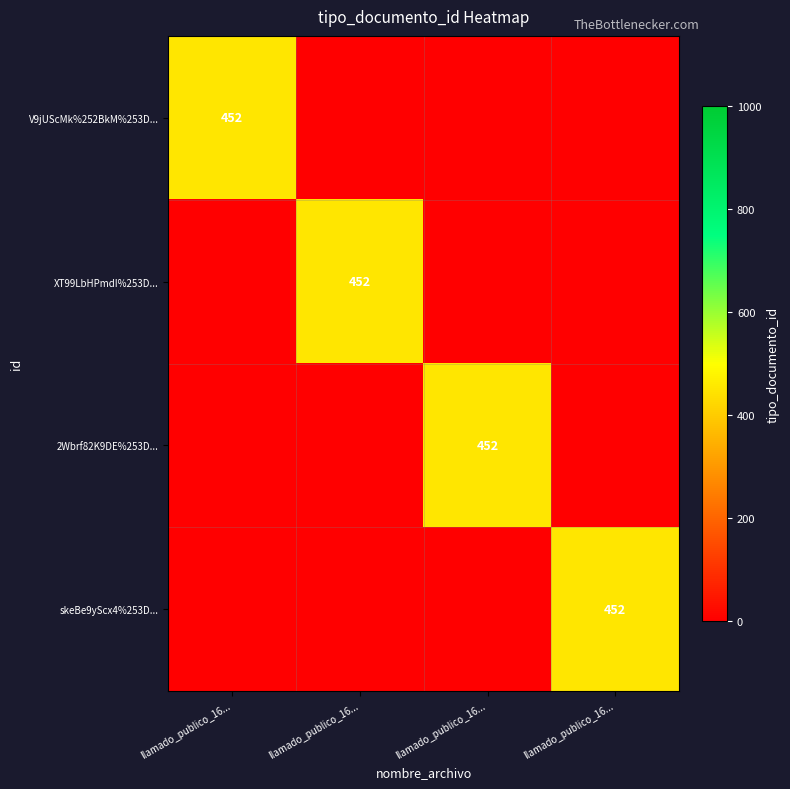

The value of XT99LbHPmdI%253D... at llamado_publico_16... is -224. True or false?

False